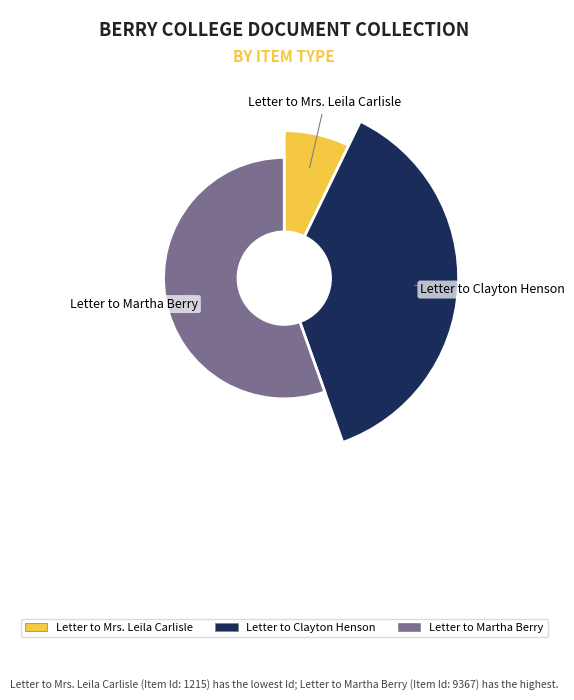

The Letter to Martha Berry slice represents 55% of the pie. True or false?

True